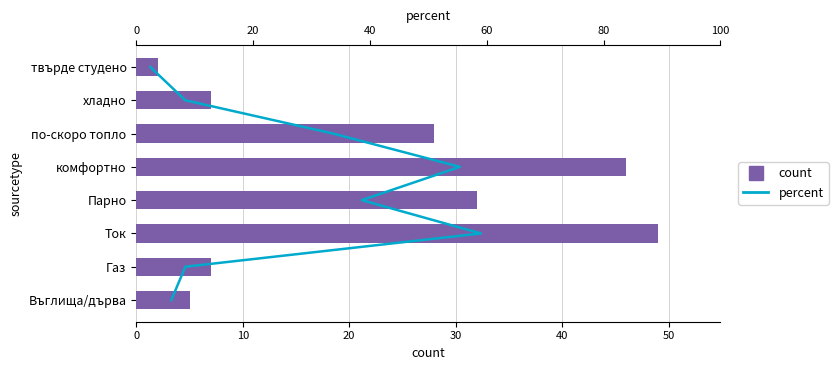

Which series has the largest range (max minus min)?

count